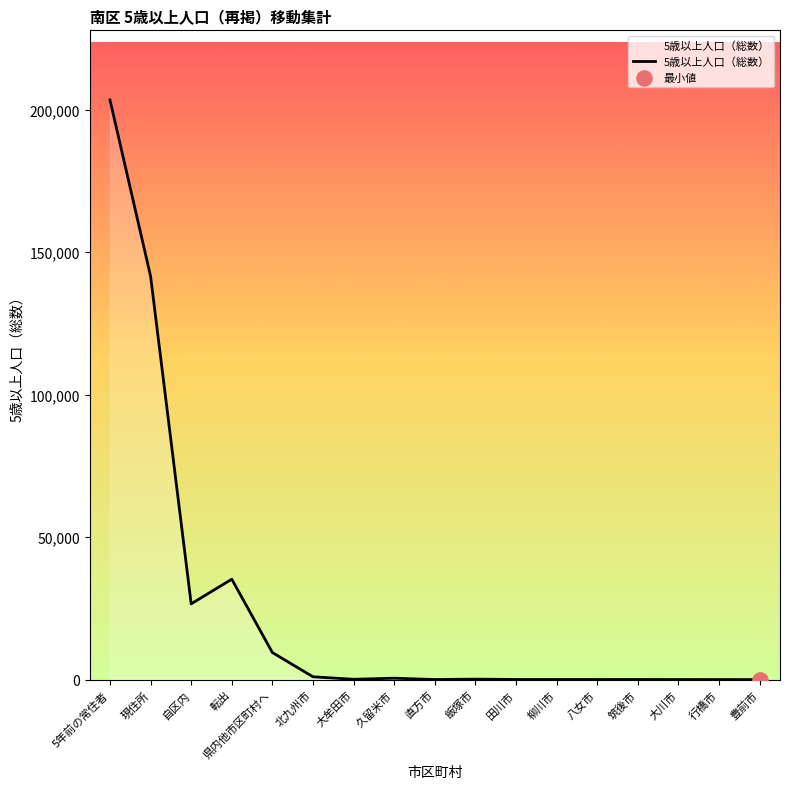

What is the ratio of the value at 筑後市 to the value at 豊前市?

3.5